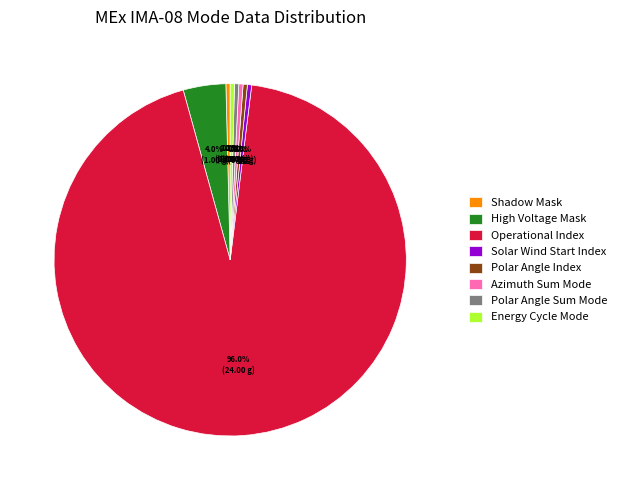

To the nearest percent, what is the difference between the largest and smallest slice percentages?

96%